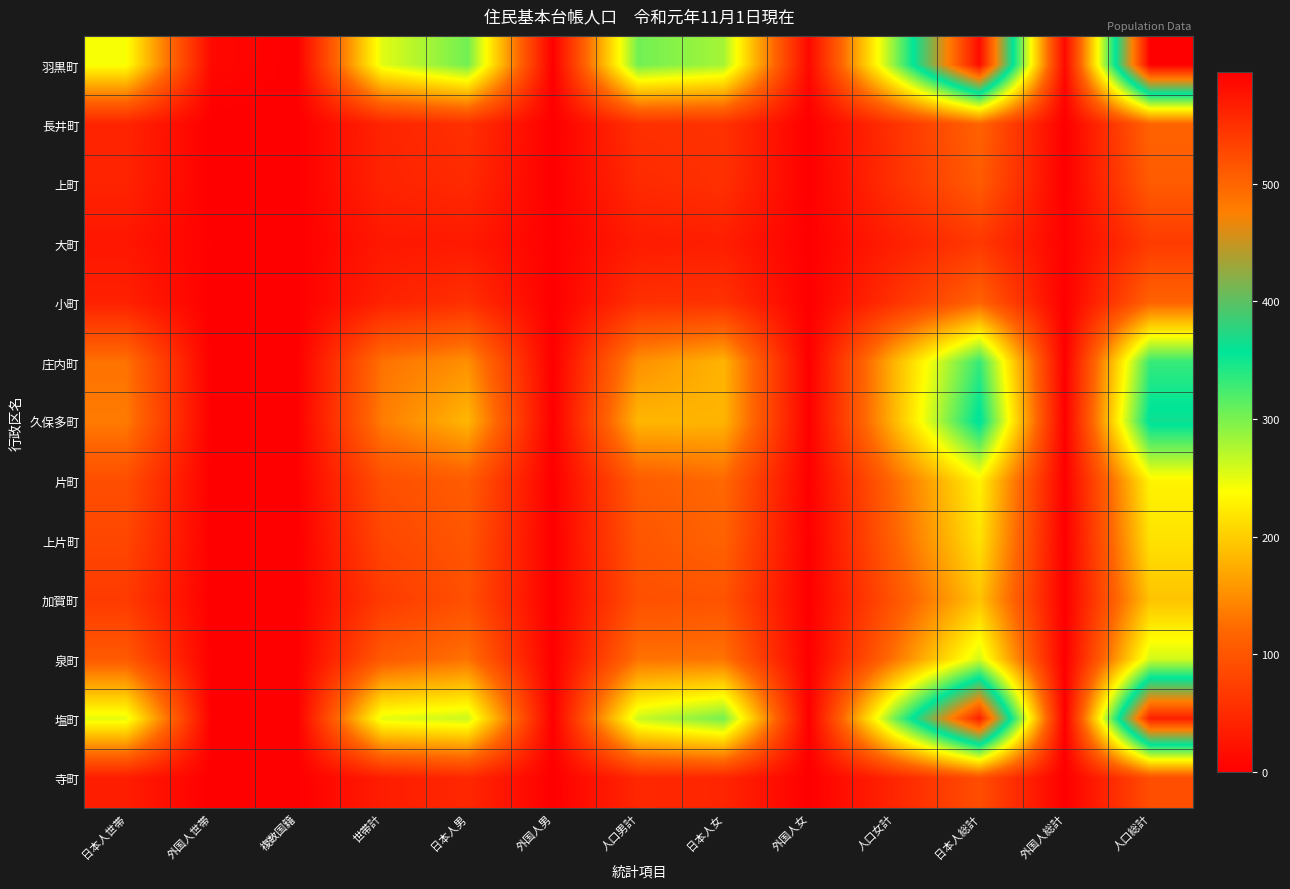

Which series has the largest total across all categories?

羽黒町